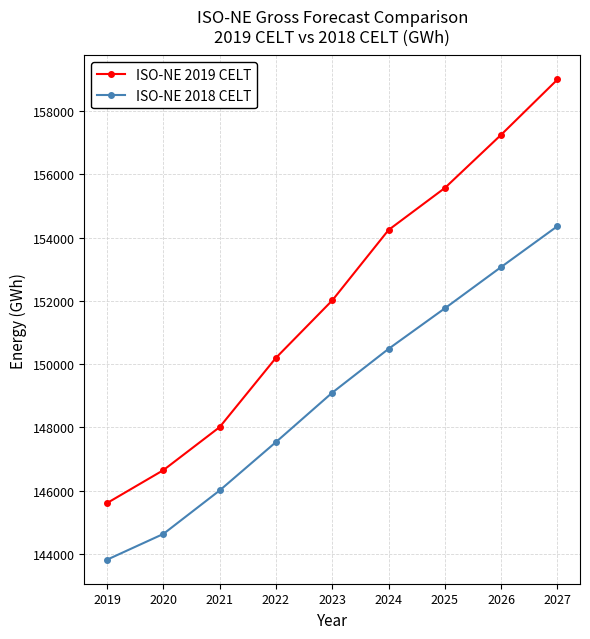

Read the ISO-NE 2019 CELT value at 2022, to the nearest 50.

150200